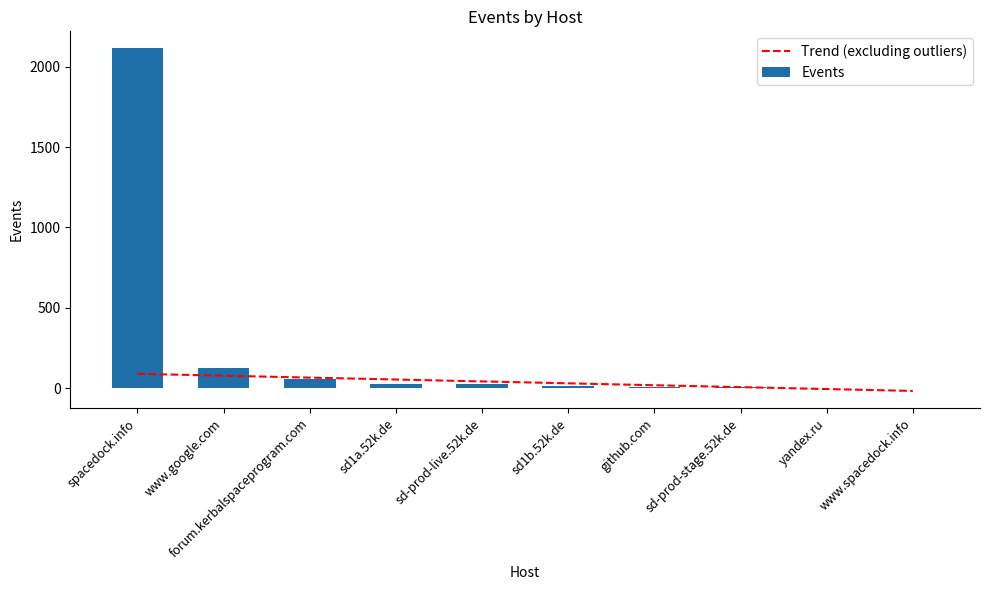

Which series has the widest spread of values?

Events